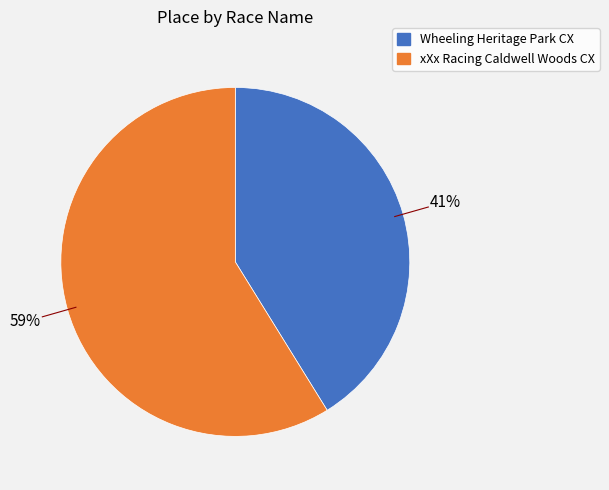

To the nearest percent, what is the combined percentage of Wheeling Heritage Park CX and xXx Racing Caldwell Woods CX?

100%